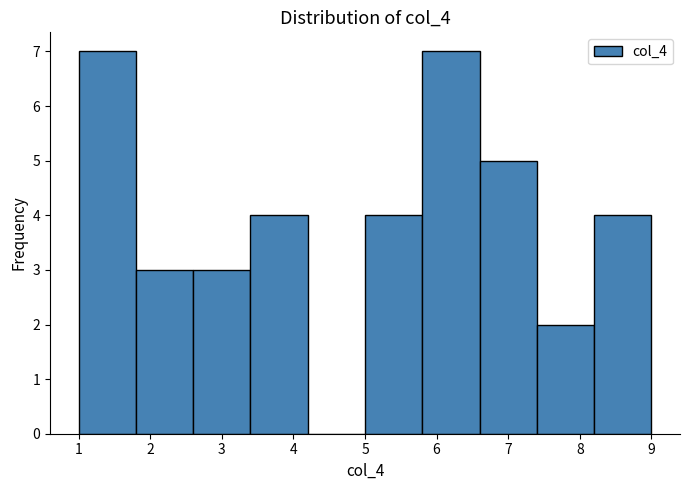

Reading left to right, list every bar in this chart as the range it spans on the x-axis followed by its height. The values are not printed on the chart, so give them approximately, as read against the axis.

1.0 to 1.8: 7
1.8 to 2.6: 3
2.6 to 3.4: 3
3.4 to 4.2: 4
4.2 to 5.0: 0
5.0 to 5.8: 4
5.8 to 6.6: 7
6.6 to 7.4: 5
7.4 to 8.2: 2
8.2 to 9.0: 4